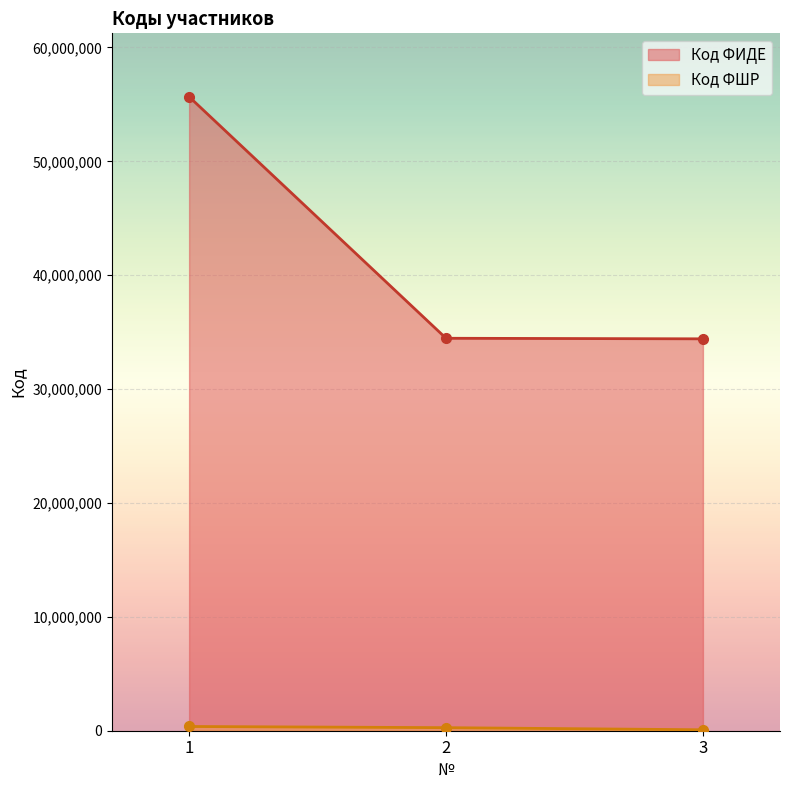

What is the highest value of the Код ФИДЕ series?

55673619